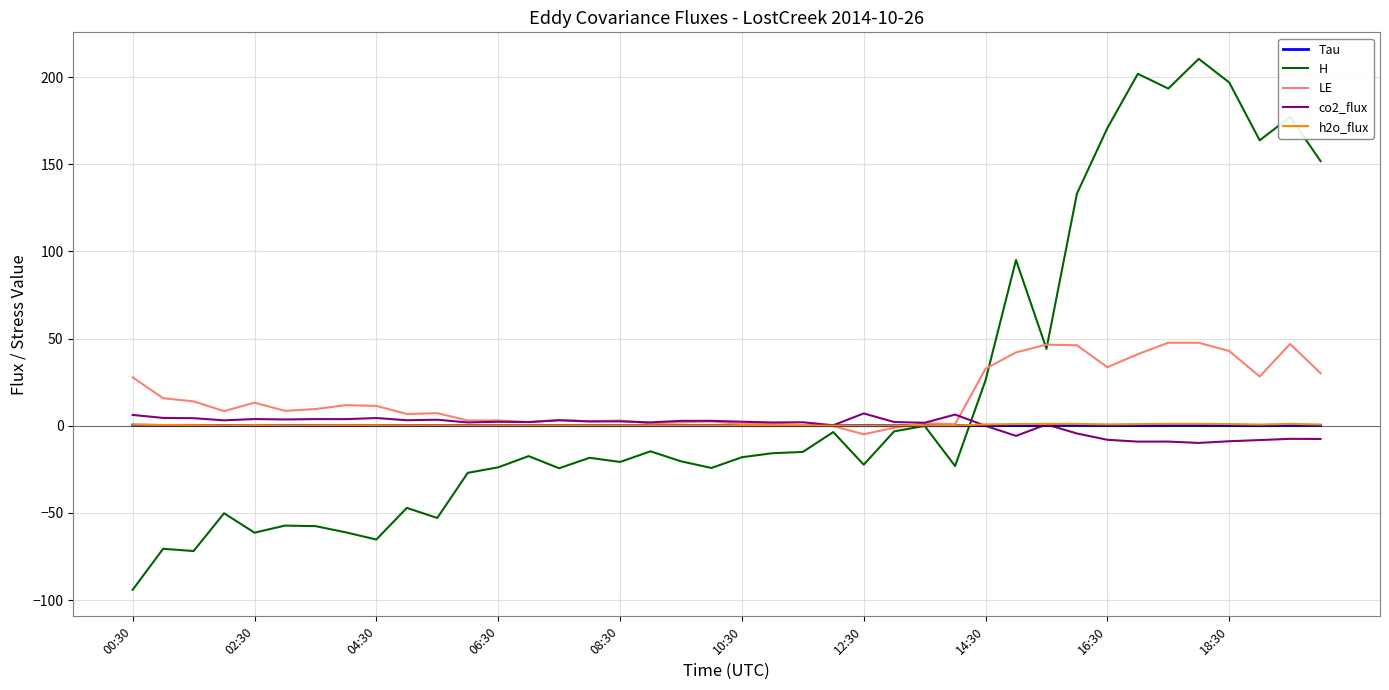

What is the highest value of the Tau series?

0.3